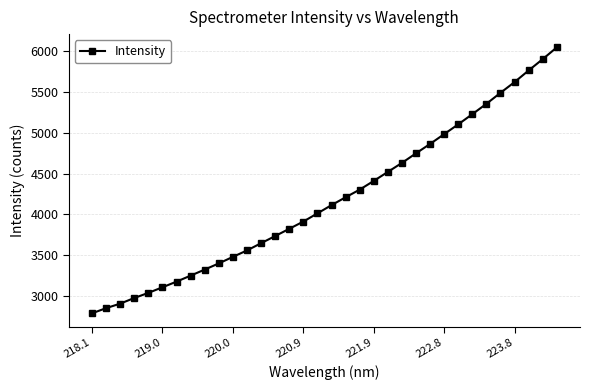

How many lines are shown in the chart?

1